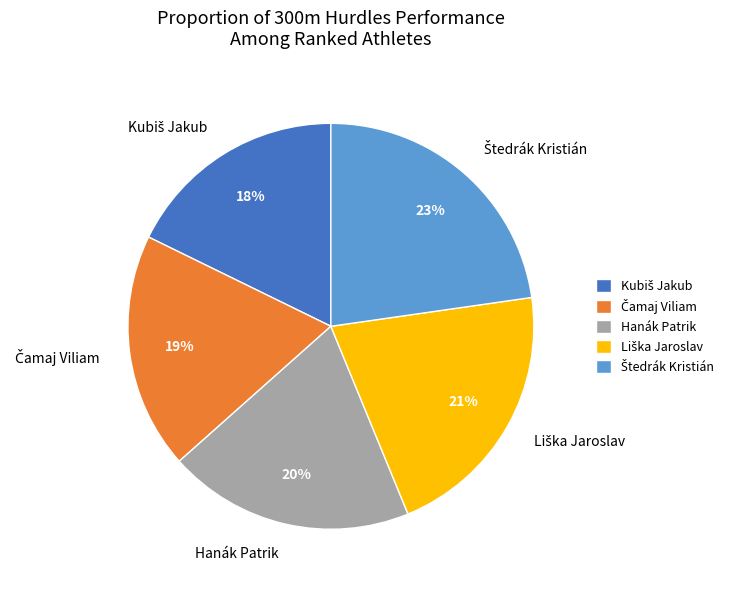

How many slices are in this pie chart?

5